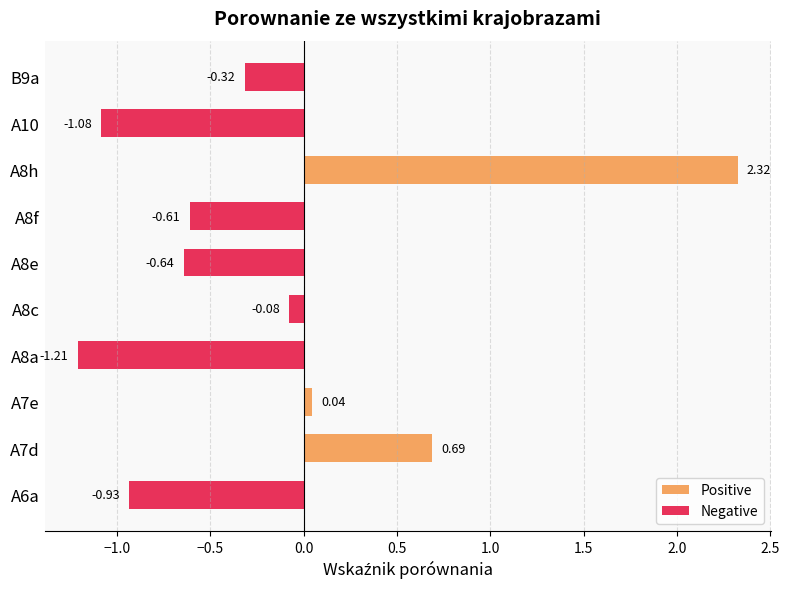

List the series in order of their peak value, lowest first.

Negative, Positive